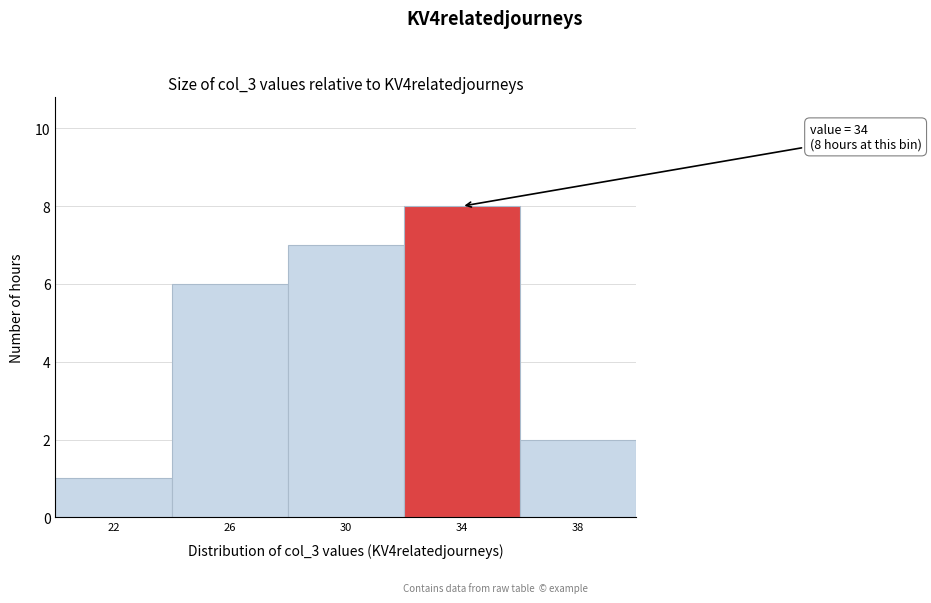

Reading left to right, what are all the values shown in this chart?

1	6	7	8	2